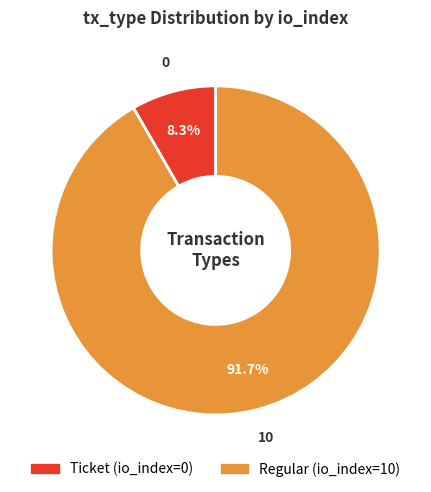

What percentage do Regular and Ticket together represent?

100.0%